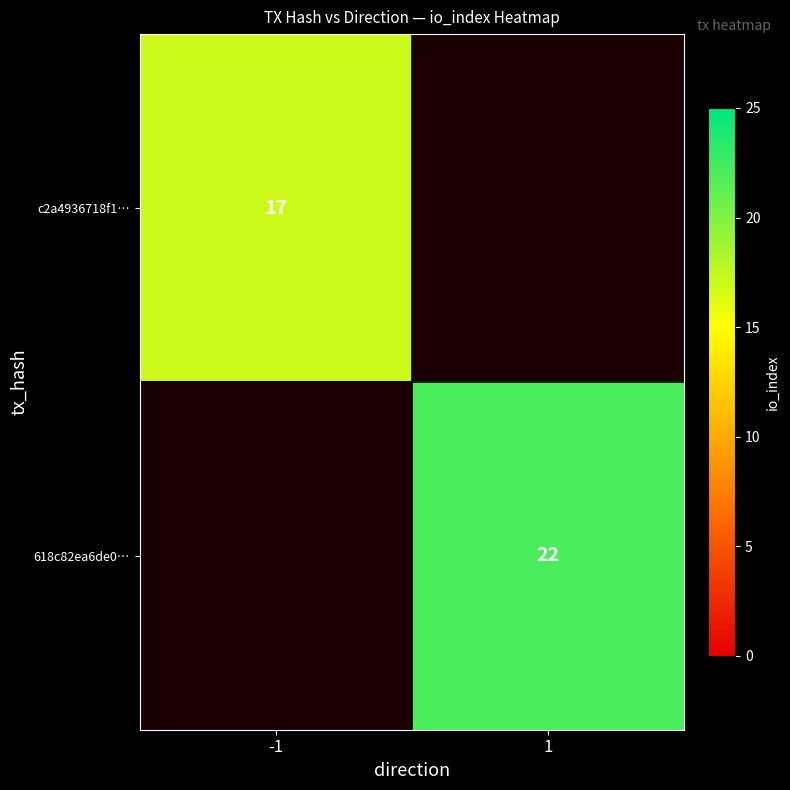

What is the difference between the highest and lowest values at -1?

17